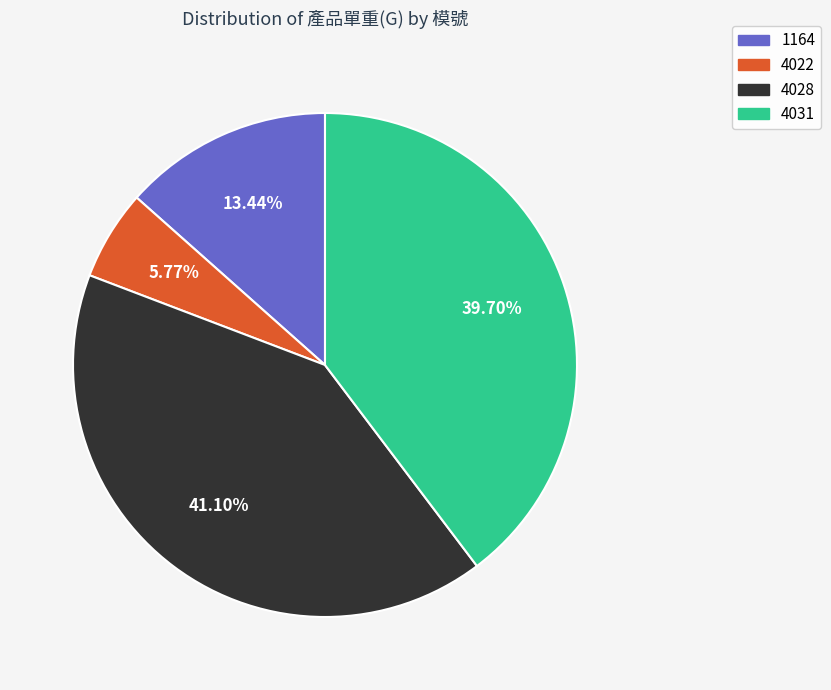

Approximately how many times larger is the value at 4028 compared to 4022?

7.1